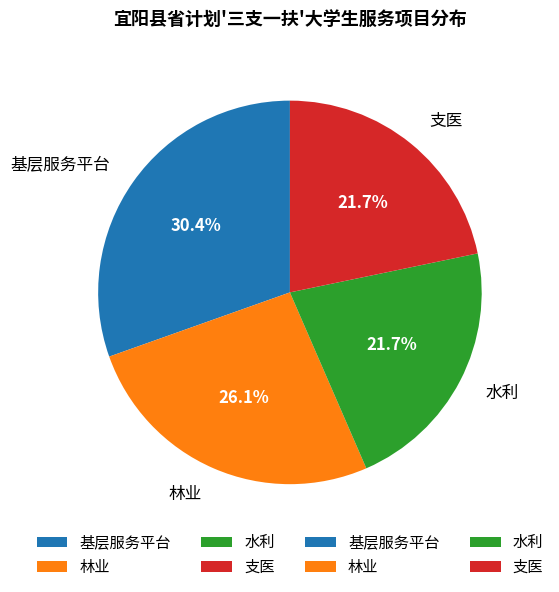

To the nearest percent, what percentage of the pie is 林业?

26%